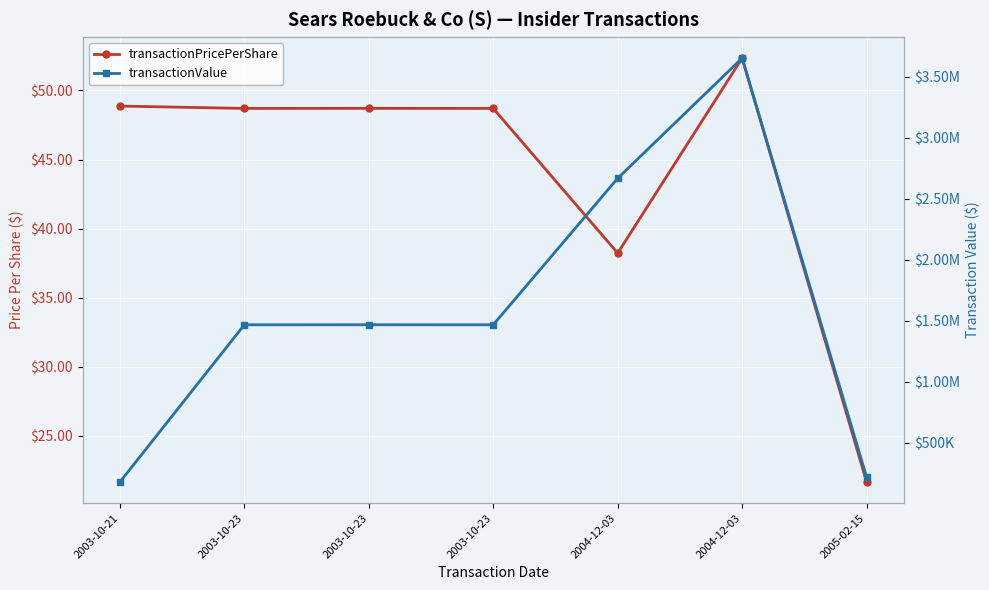

Which series changed the most between 2003-10-23 and 2004-12-03?

transactionValue